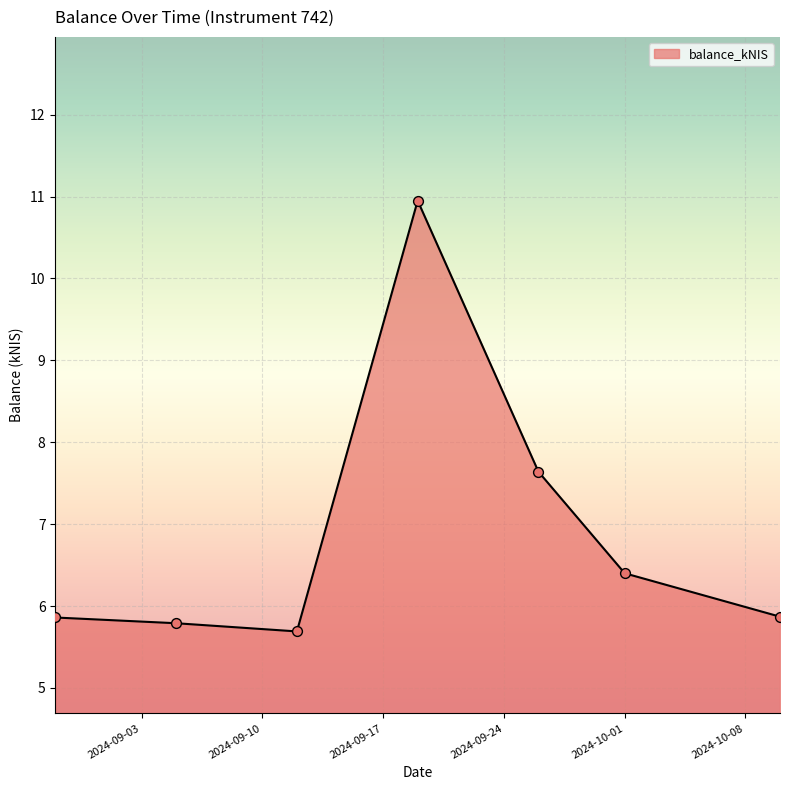

True or false: the data has more than 0 interior local peaks.

True